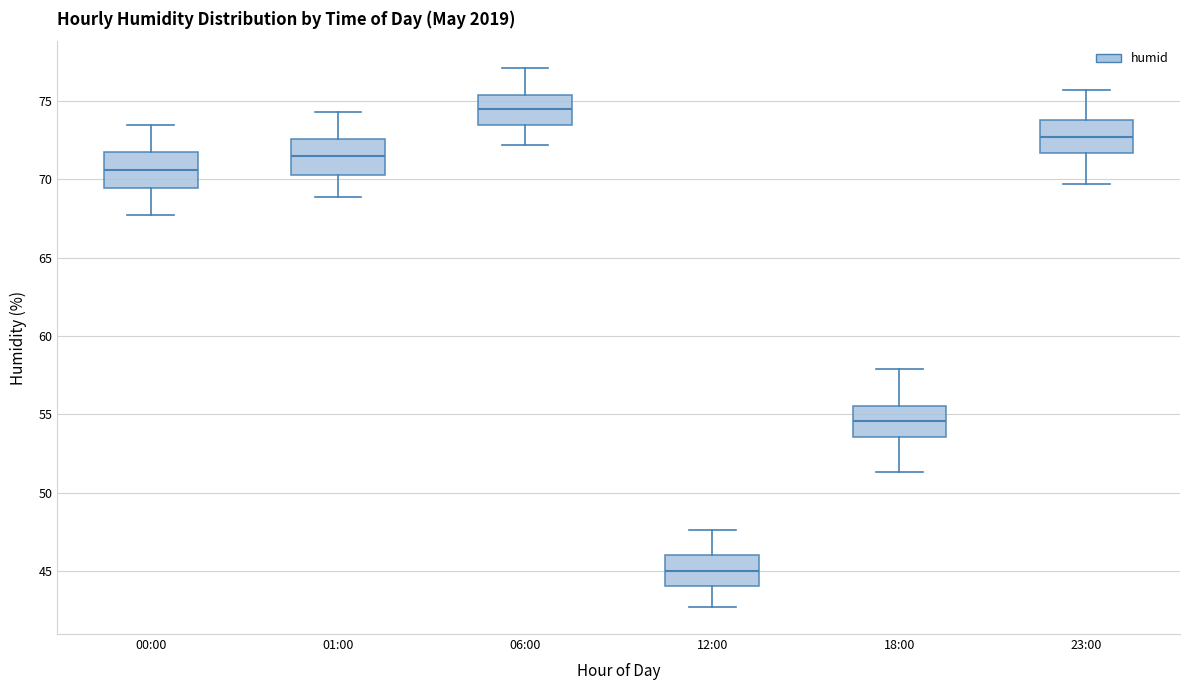

Reading left to right, transcribe this box plot: for each box, give where its median line is, the range the box spans, and where its two whiskers end, as read against the y-axis. The values are not printed on the chart, so give them approximately, as read against the axis.

00:00: median 70.5, box 69.5 to 72.0, whiskers 67.5 to 73.5
01:00: median 71.5, box 70.5 to 72.5, whiskers 69.0 to 74.5
06:00: median 74.5, box 73.5 to 75.5, whiskers 72.0 to 77.0
12:00: median 45.0, box 44.0 to 46.0, whiskers 42.5 to 47.5
18:00: median 54.5, box 53.5 to 55.5, whiskers 51.5 to 58.0
23:00: median 72.5, box 71.5 to 74.0, whiskers 69.5 to 75.5